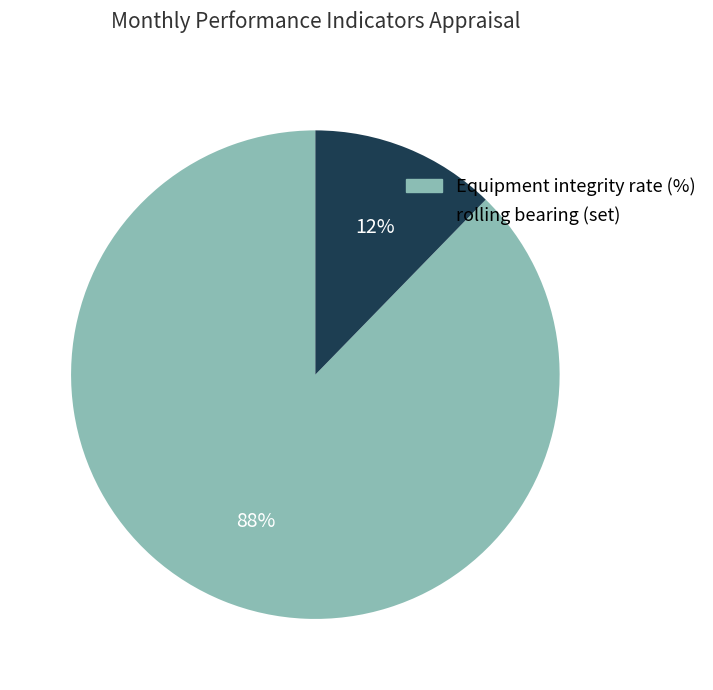

Is there a majority slice in this chart?

Yes